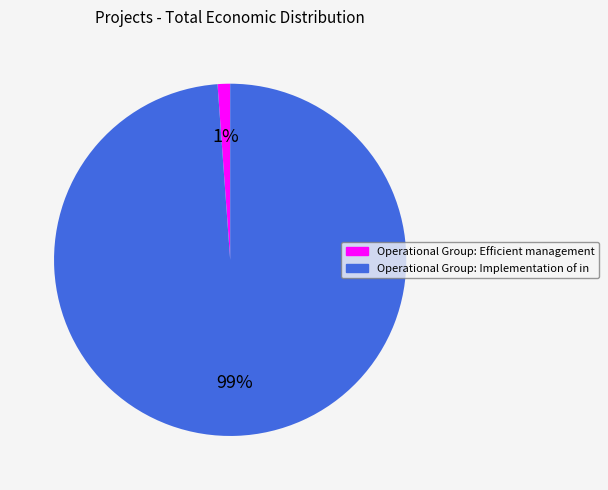

Which slice is the largest?

Operational Group: Implementation of in